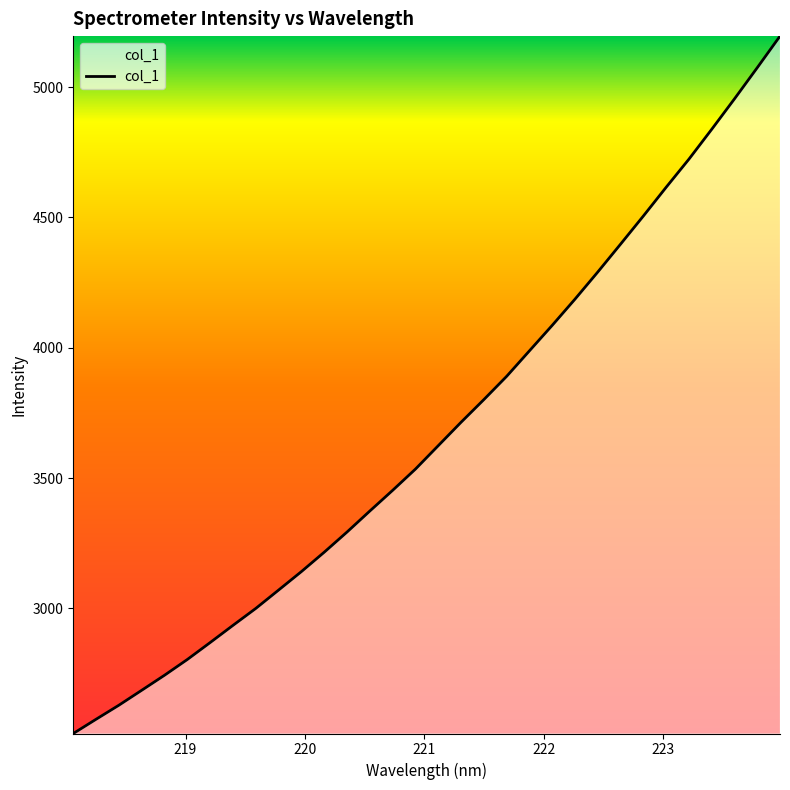

How many lines are shown in the chart?

1